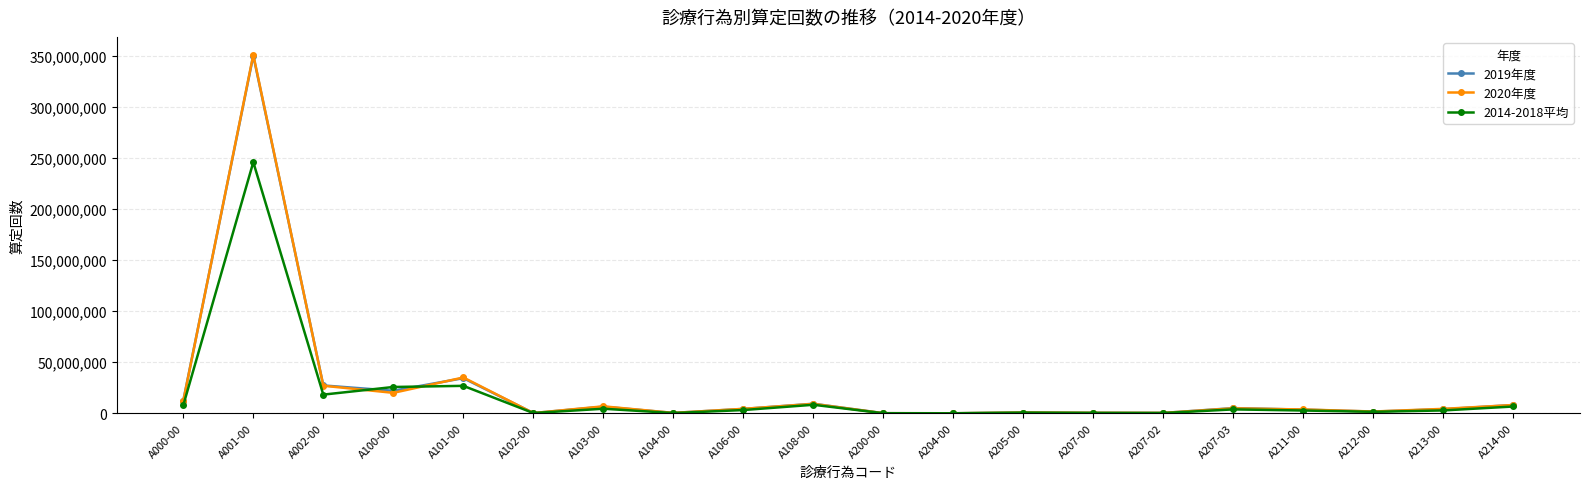

Which category has the highest value in the 2020年度 series?

A001-00